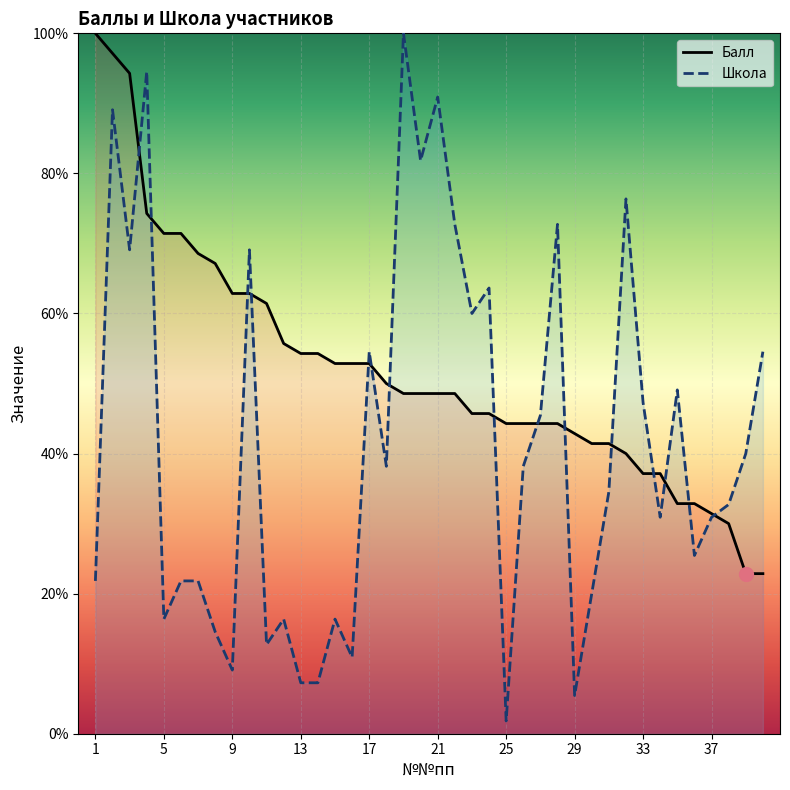

At 17, list the series in order from smallest to largest.

Балл, Школа